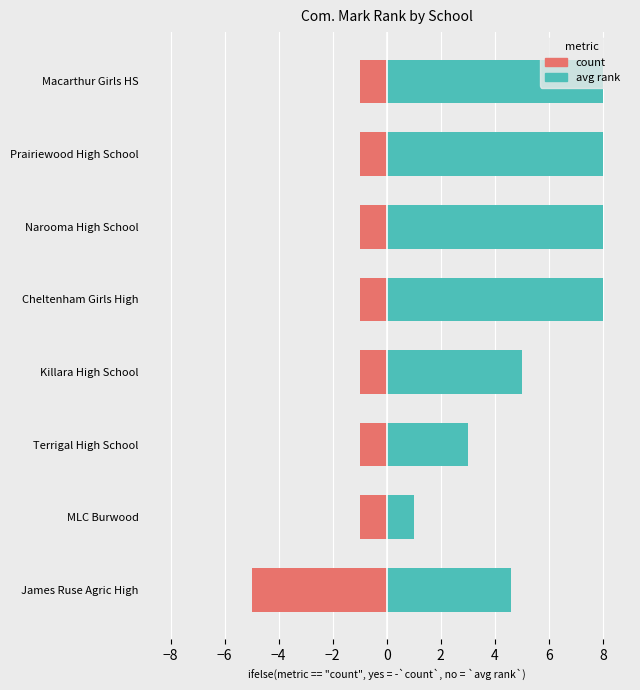

What is the difference between the second highest and minimum values in the avg rank series?

7.0